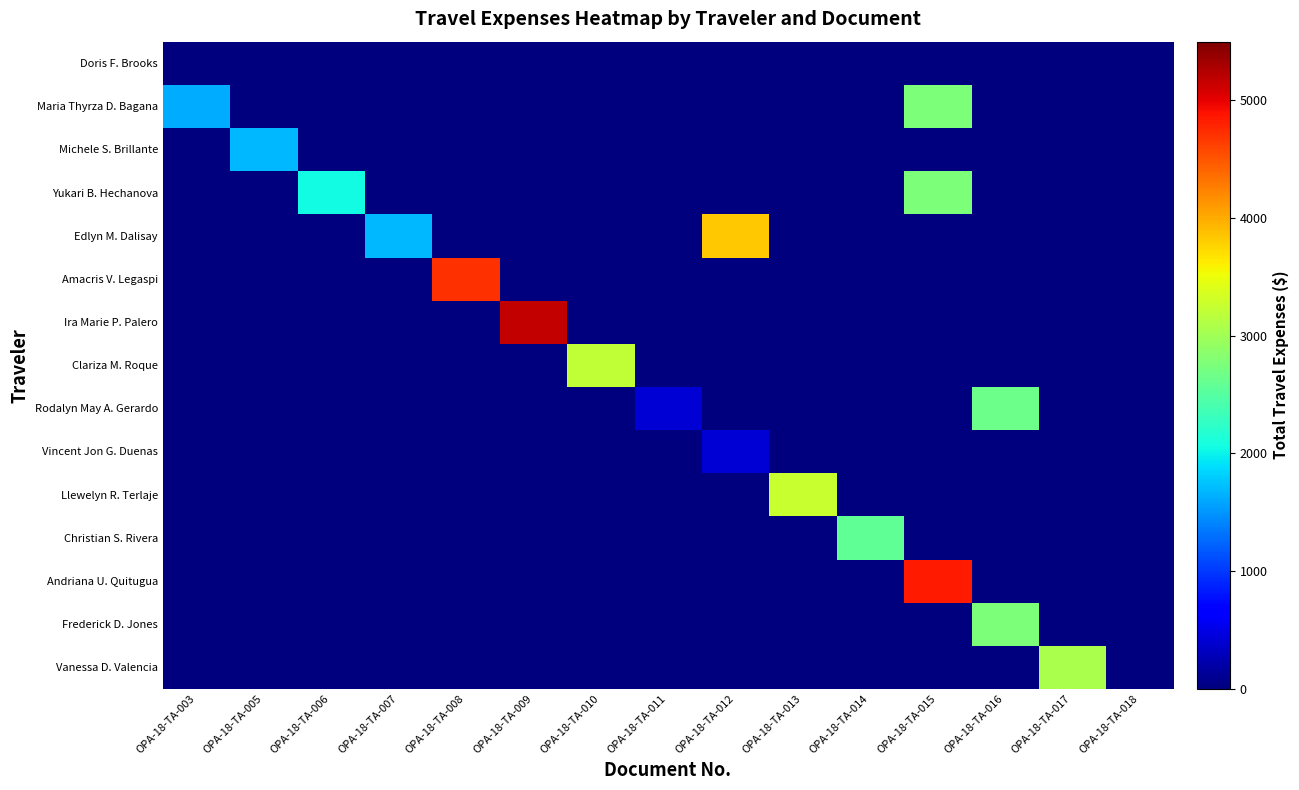

At which category is the sum across all series the highest?

OPA-18-TA-015